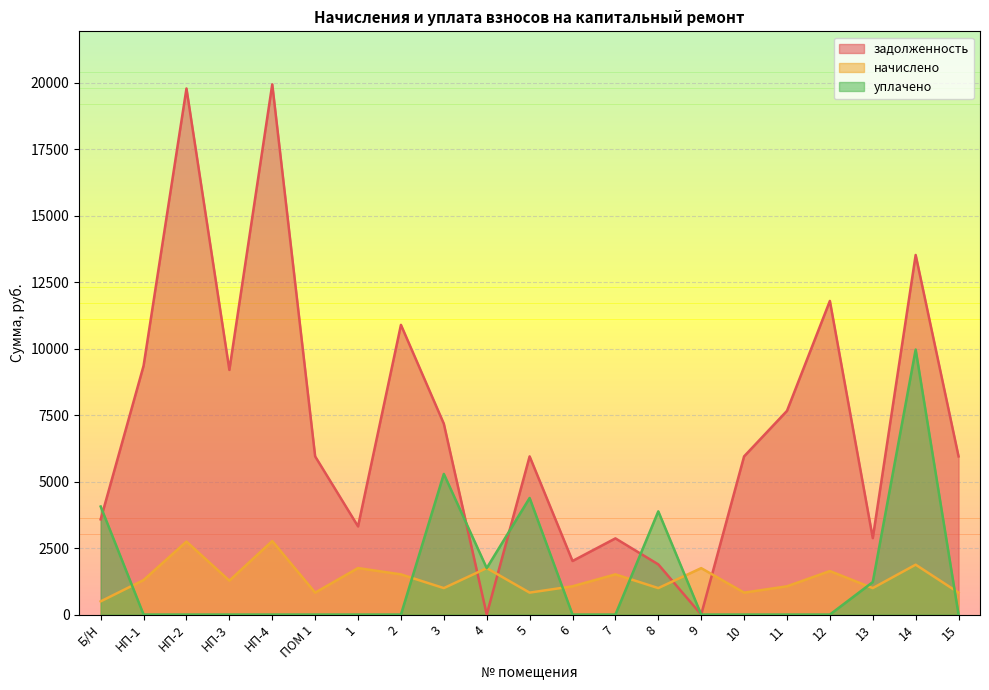

At which category does уплачено reach its first local valley?

4